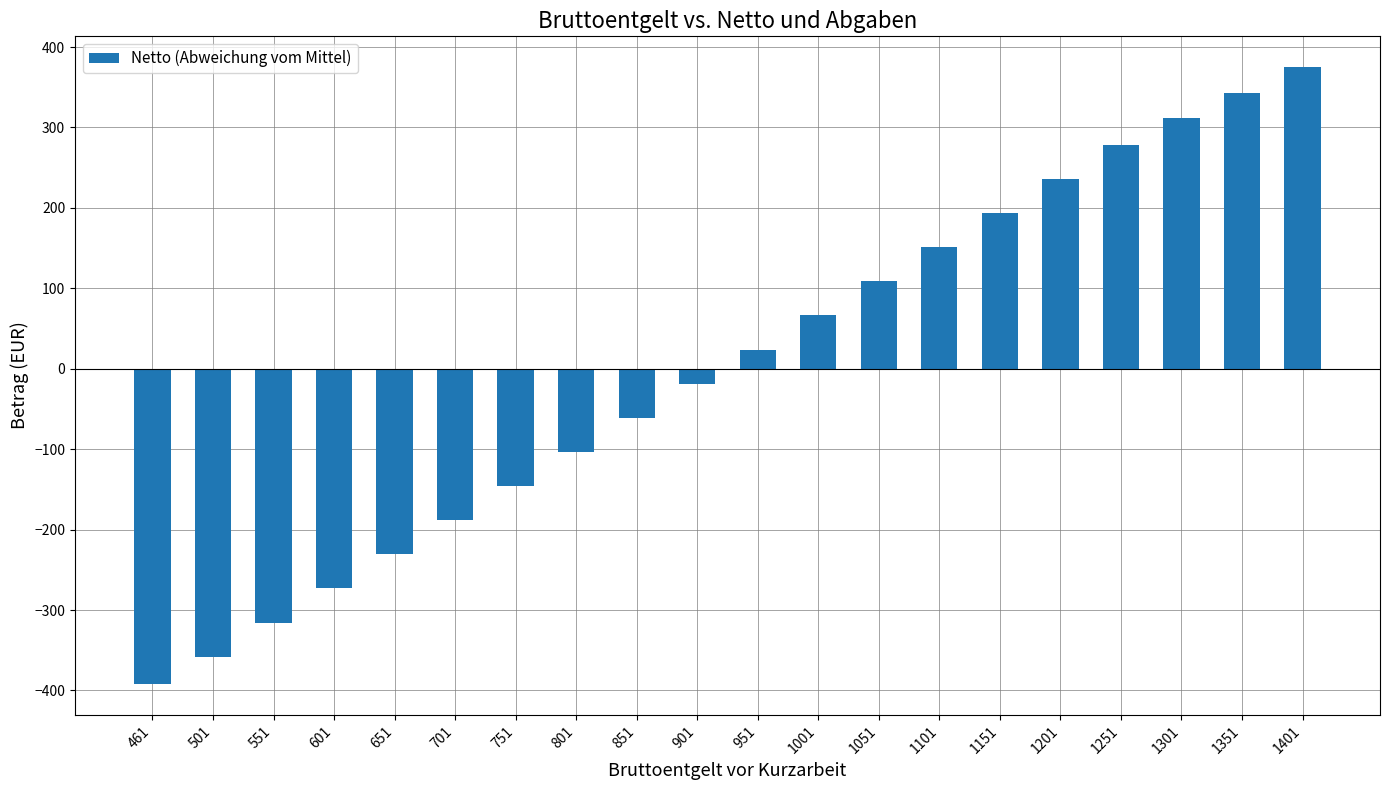

How many data points are above 23?

10